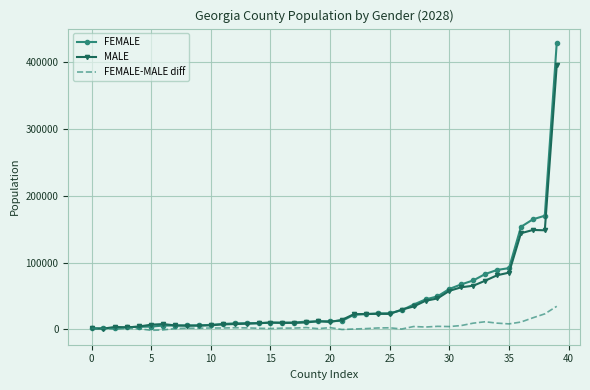

What is the highest value of the MALE series?

395452